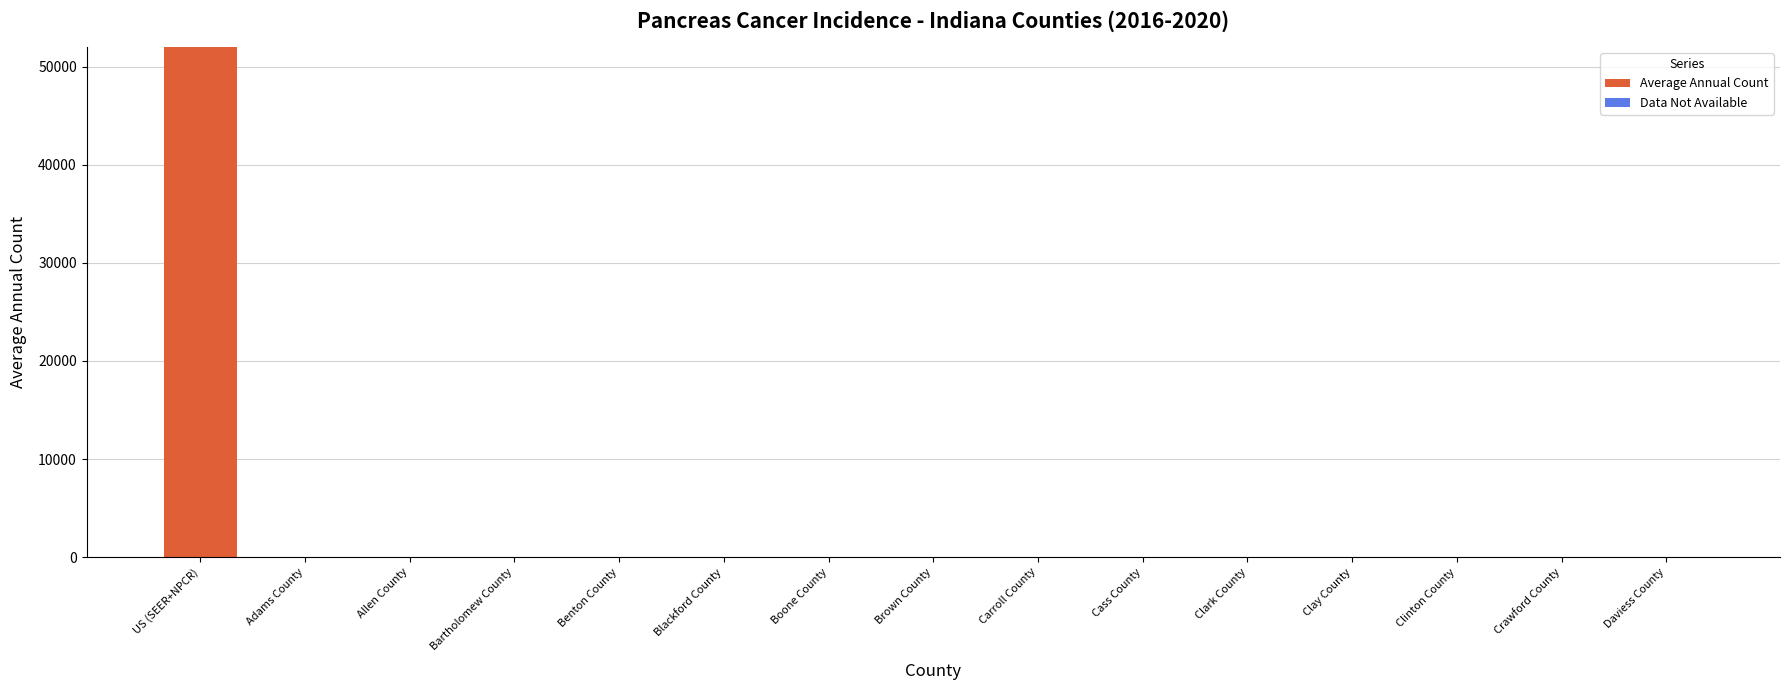

At which category is the sum across all series the highest?

US (SEER+NPCR)